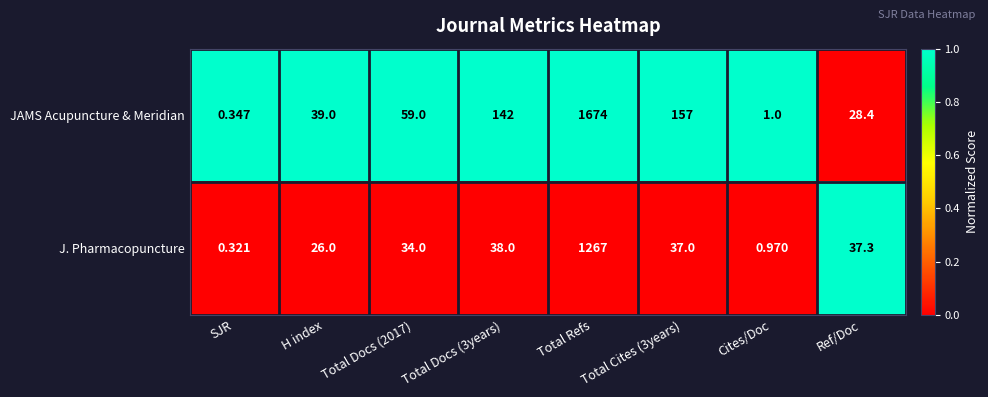

Which category has the highest value across all series?

Total Refs